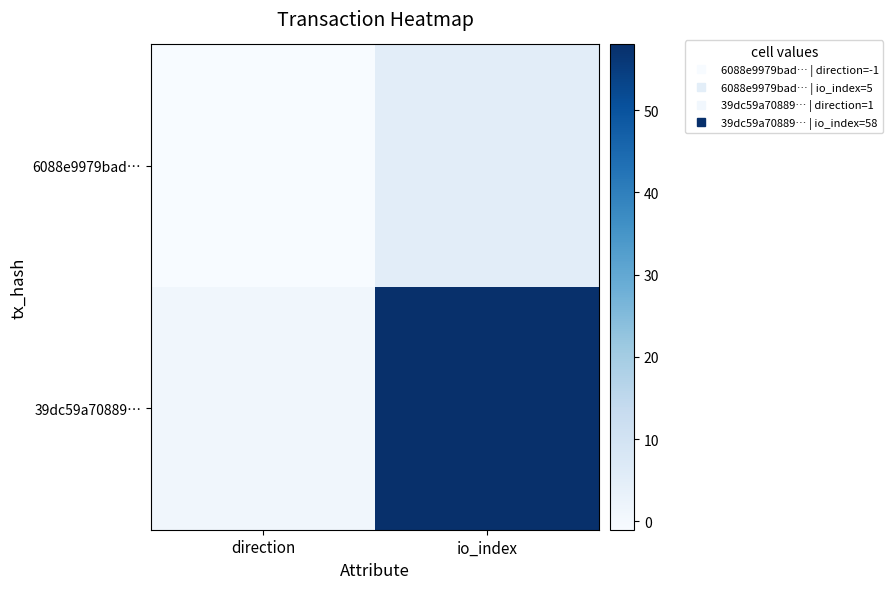

Rank the series at direction from lowest to highest value.

6088e9979bad…, 39dc59a70889…